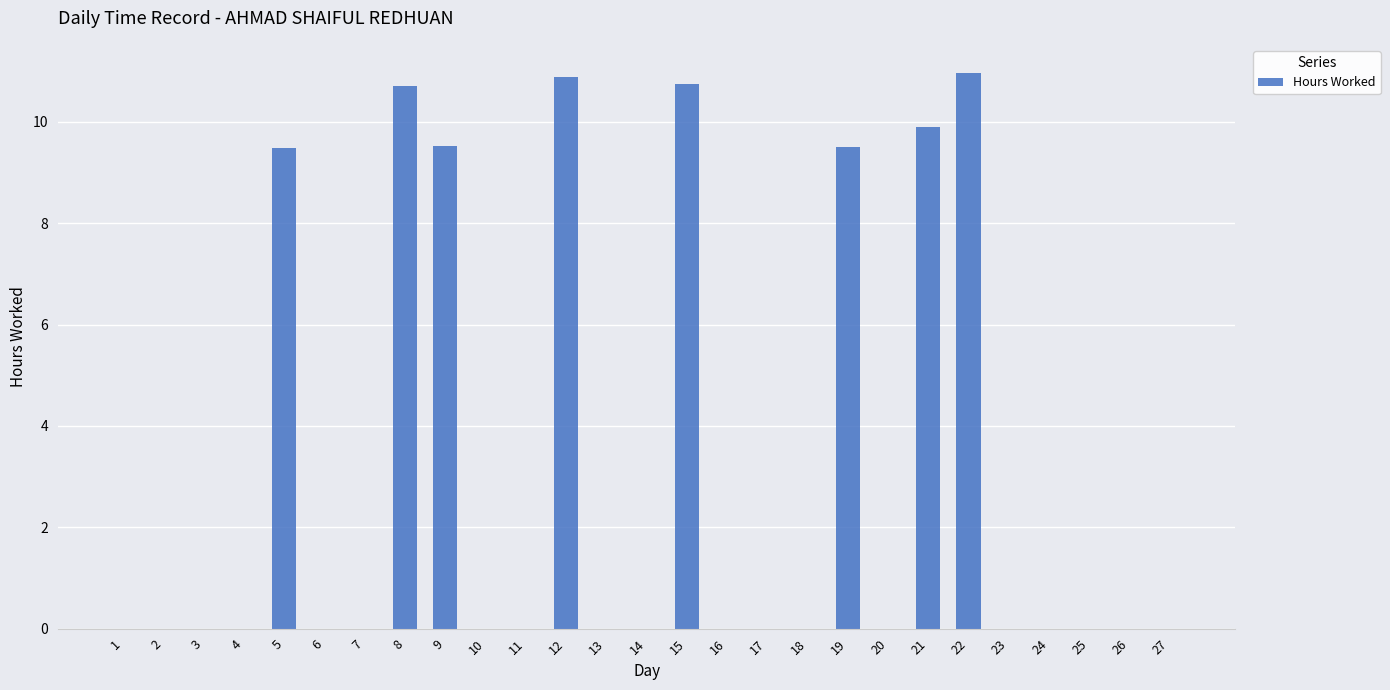

What is the greatest value displayed?

11.0